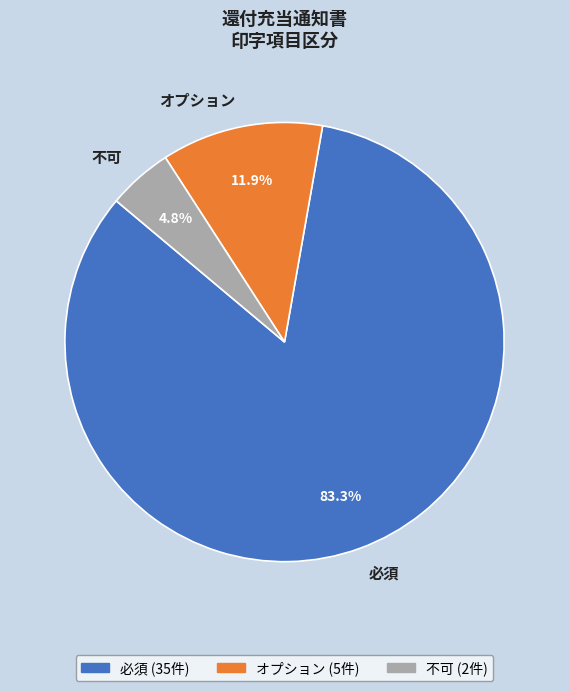

What percentage do オプション and 不可 together represent?

16.7%